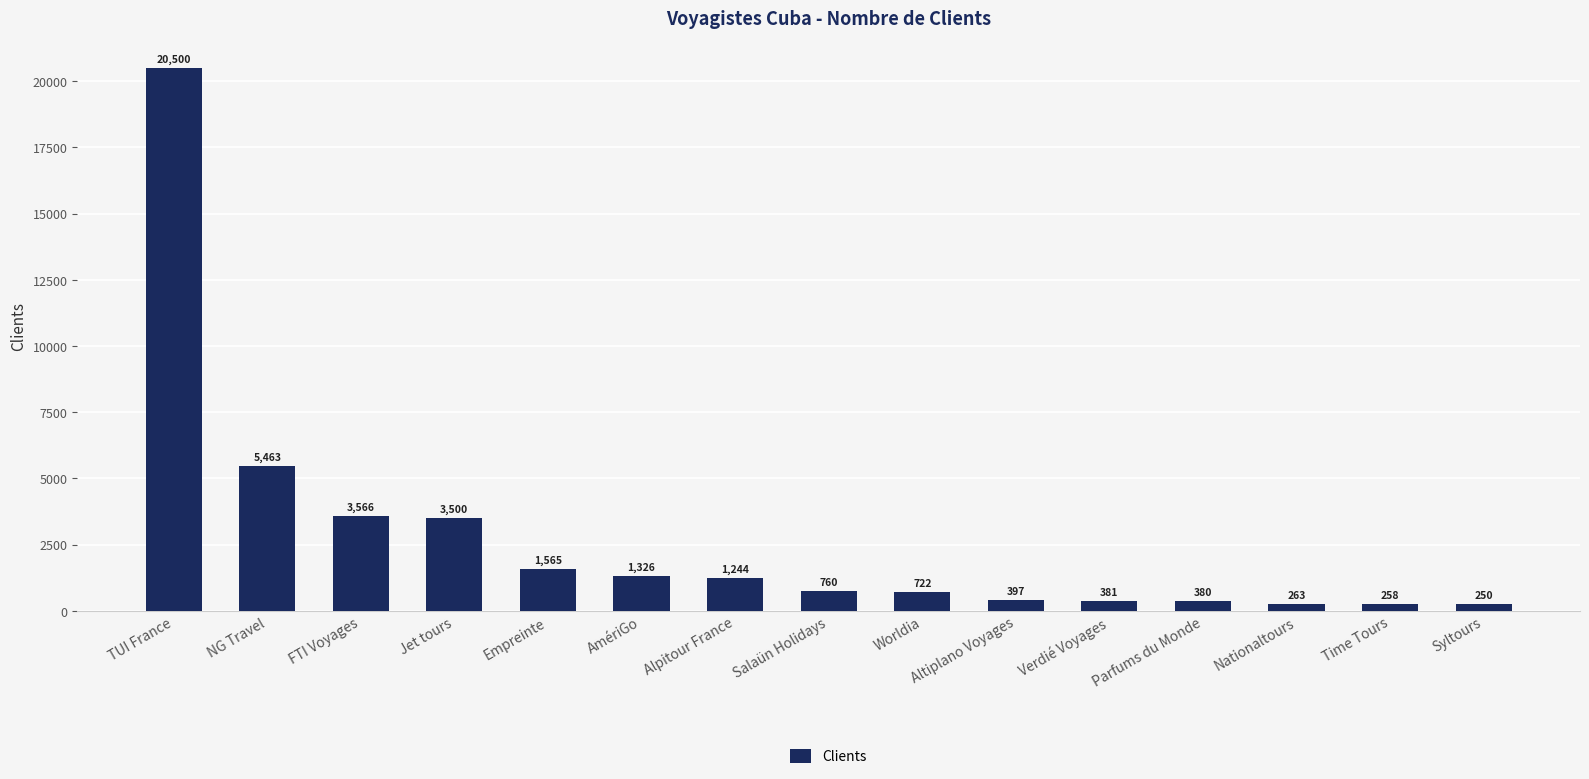

Reading right to left, extract all data points from this chart.

250	258	263	380	381	397	722	760	1244	1326	1565	3500	3566	5463	20500